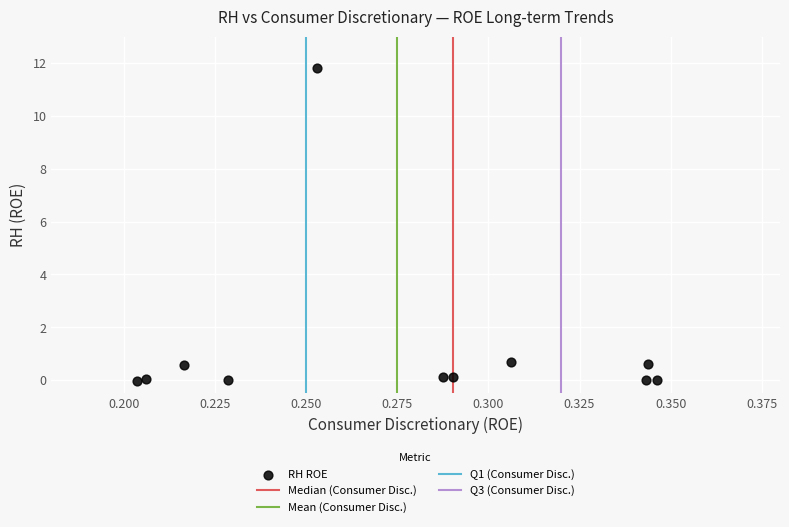

What is the average Y value?

1.3